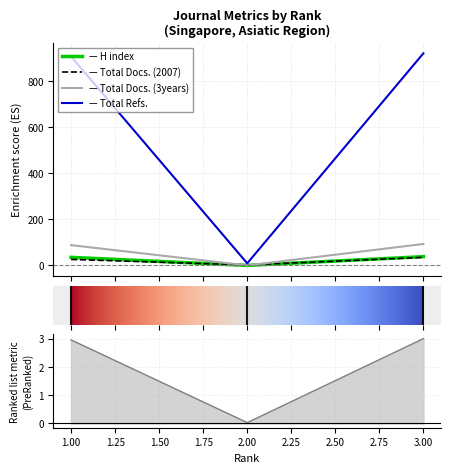

Which series has the widest spread of values?

Total Refs.